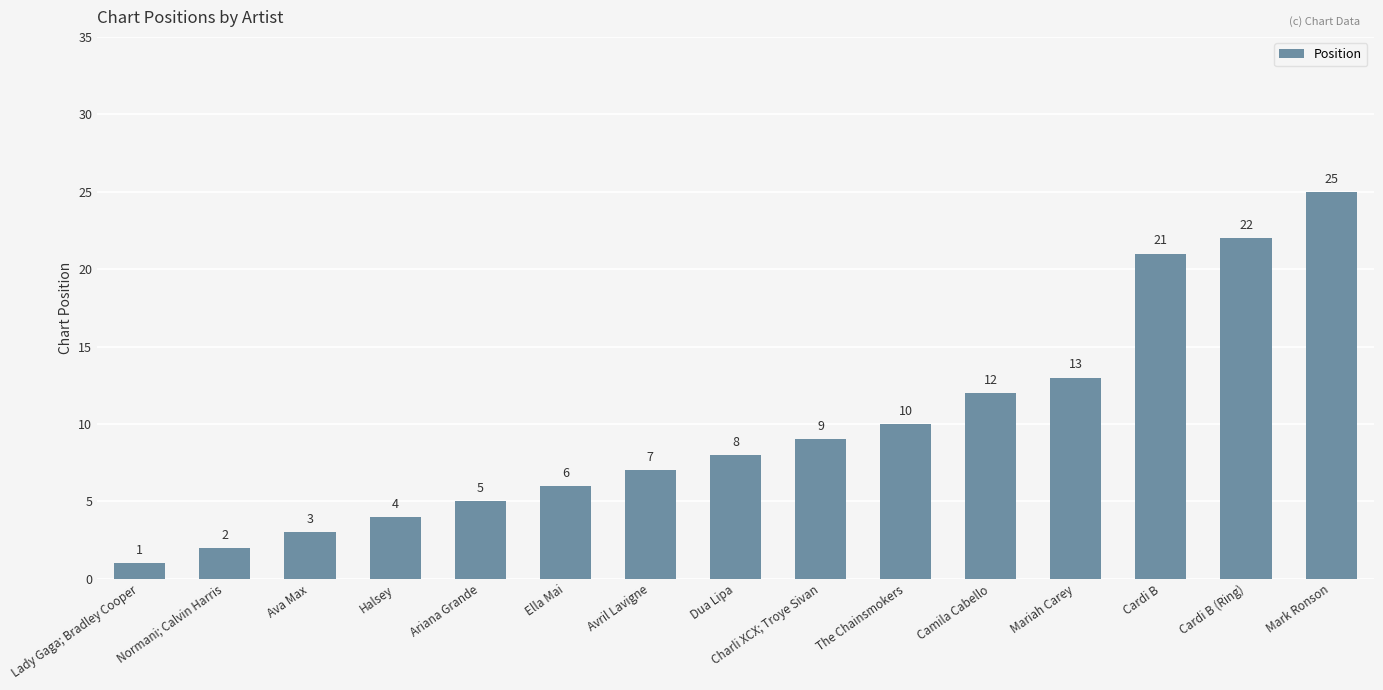

What is the difference between the maximum and minimum values?

24